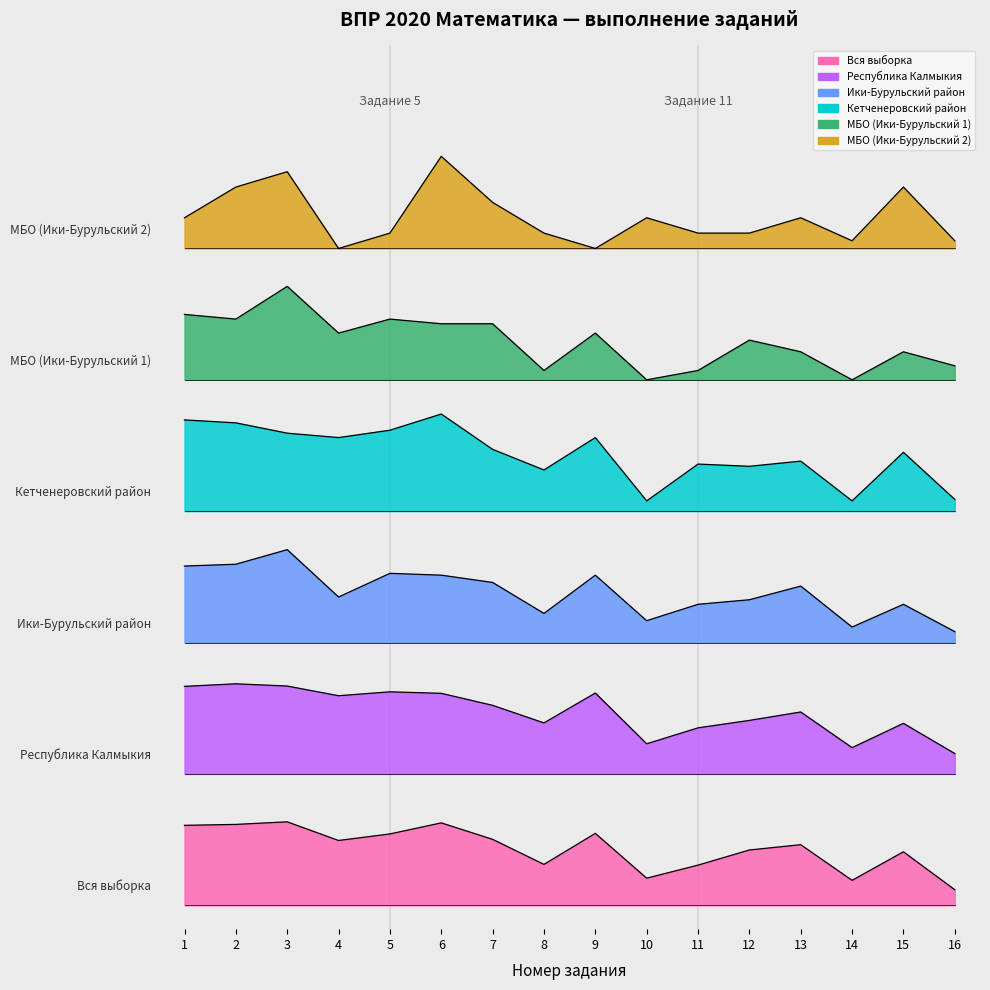

How many interior local peaks does the МБО (Ики-Бурульский 1) series have?

5